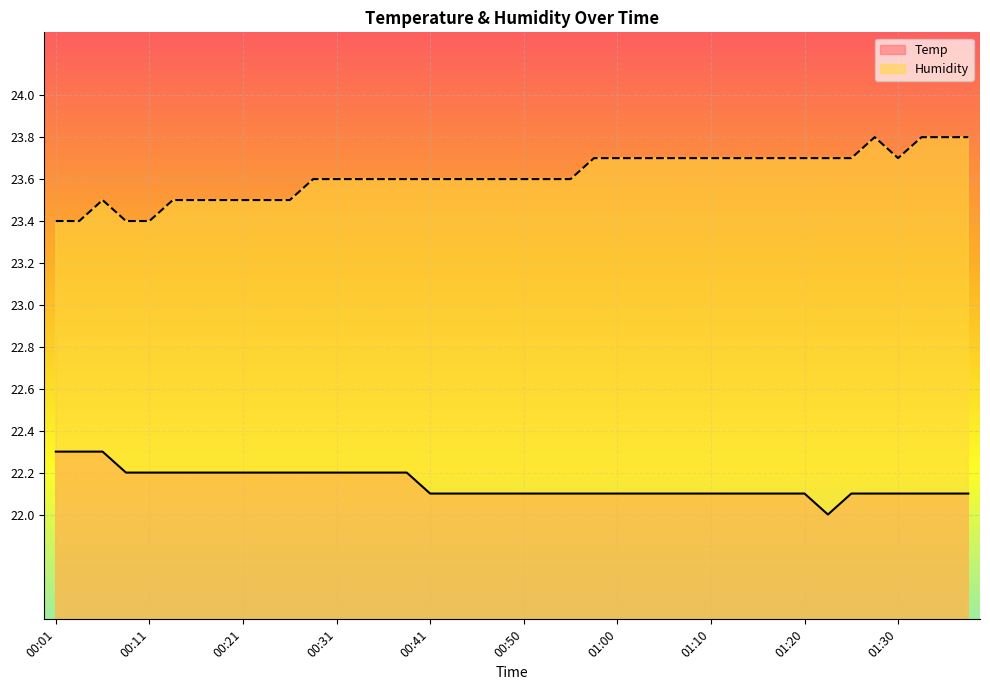

Is the value of Humidity at 00:41 greater than the value of Temp at 00:08?

Yes